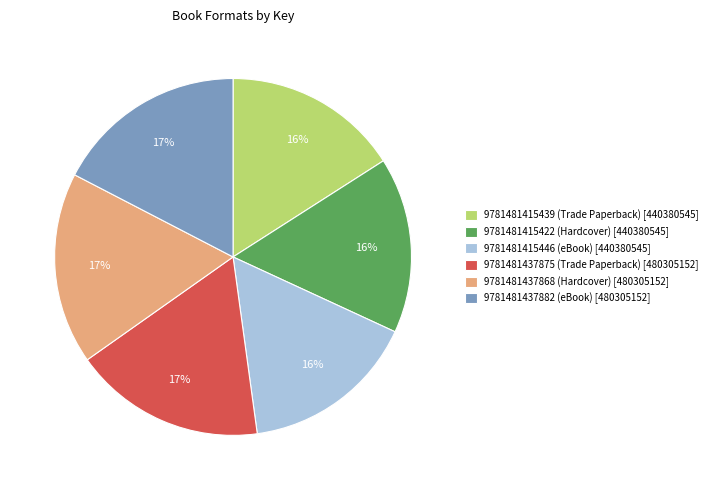

To the nearest percent, what is the difference between the 9781481415439 (Trade Paperback) and 9781481437875 (Trade Paperback) slice percentages?

1%